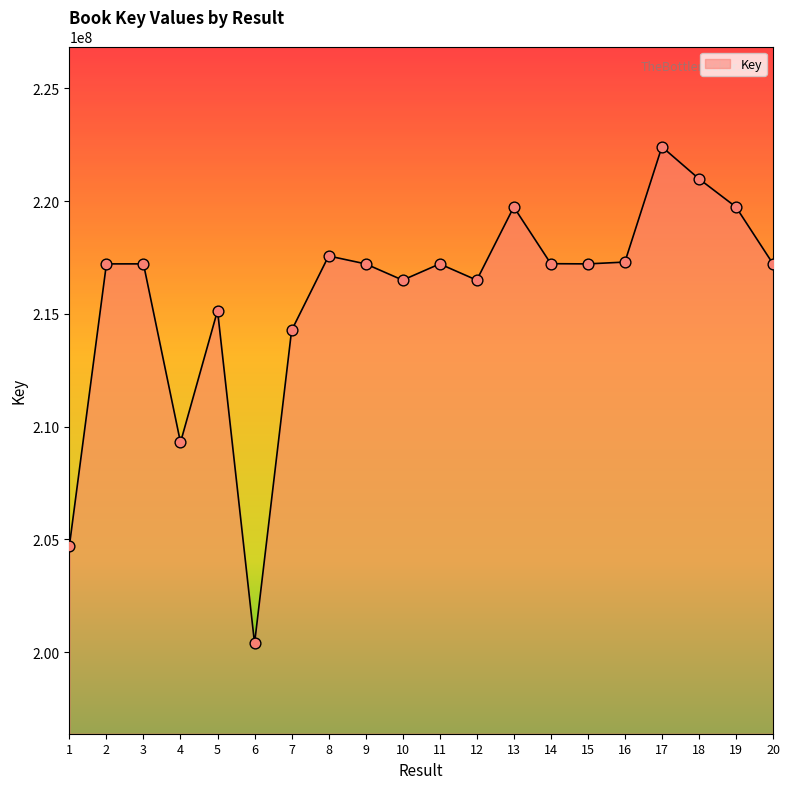

Between 12 and 3, which is larger?

3